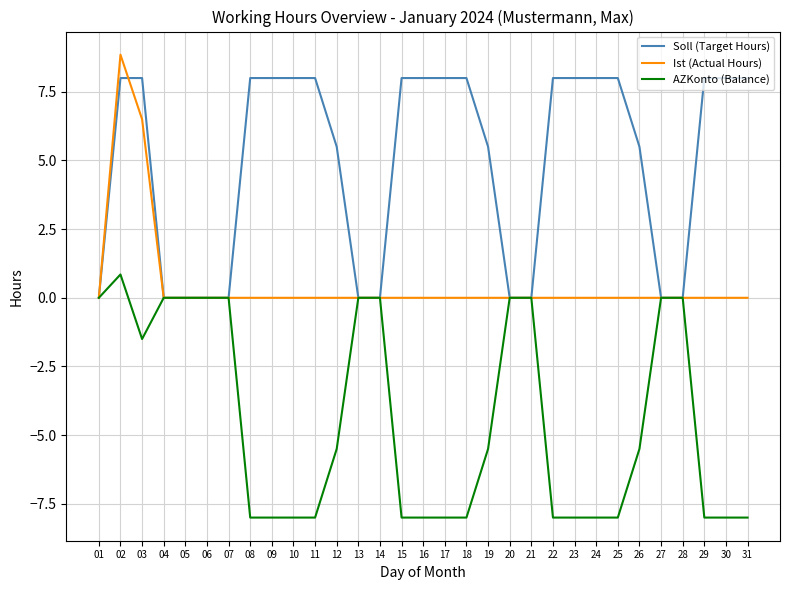

What is the sum of the AZKonto (Balance) values at 09 and 16?

-16.0